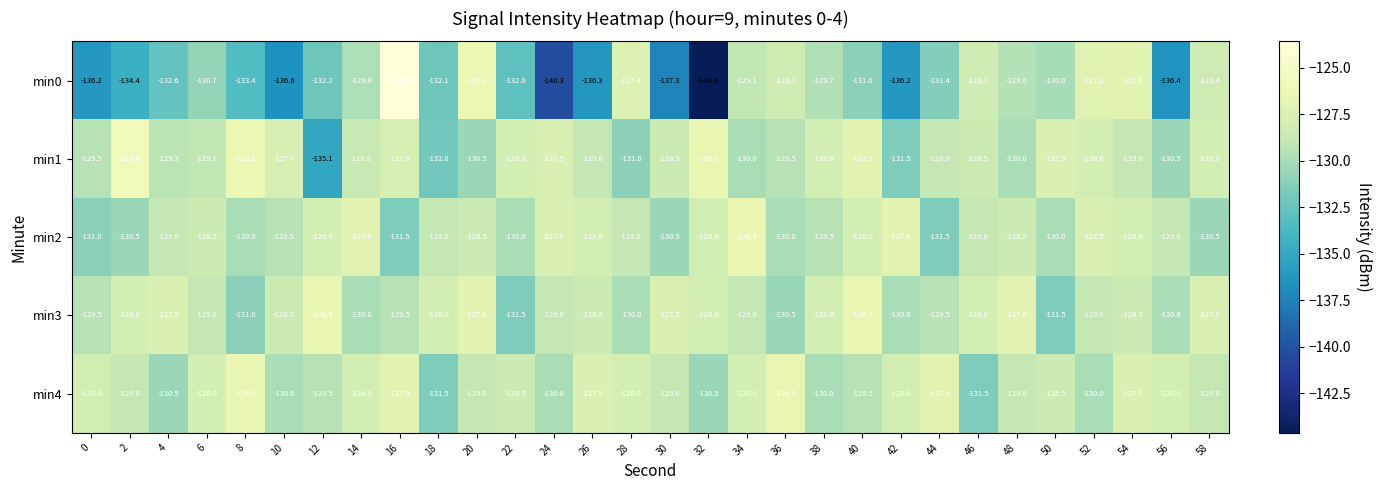

What is the total value across all series at 34?

-642.6